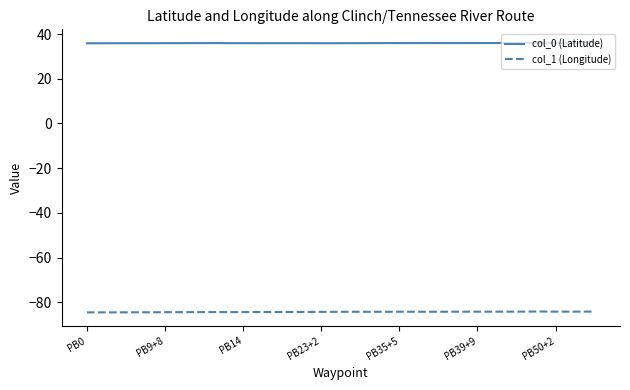

What is the minimum value for col_0 (Latitude)?

35.9